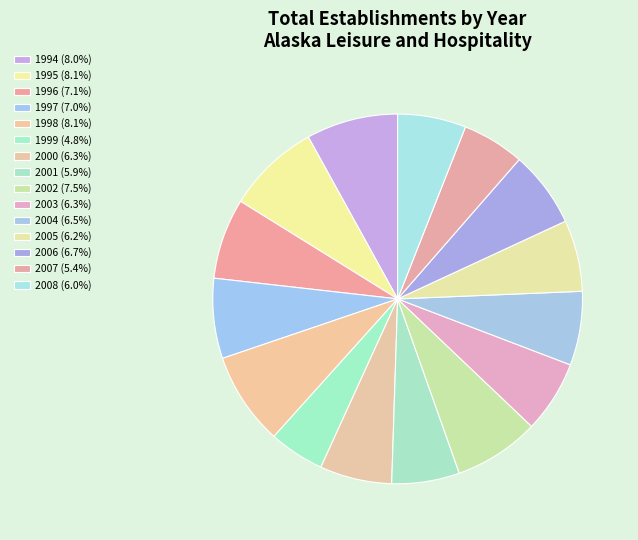

Is it true that 2001 is 6% of the pie?

True